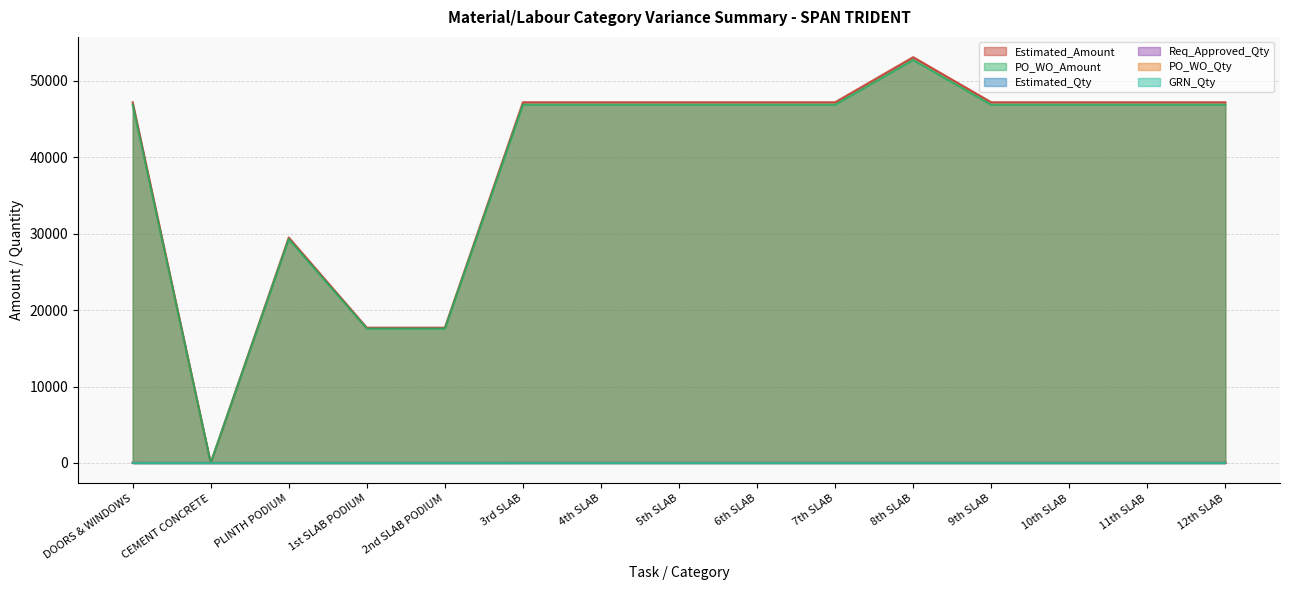

Does the chart display data point markers on the line(s)?

No